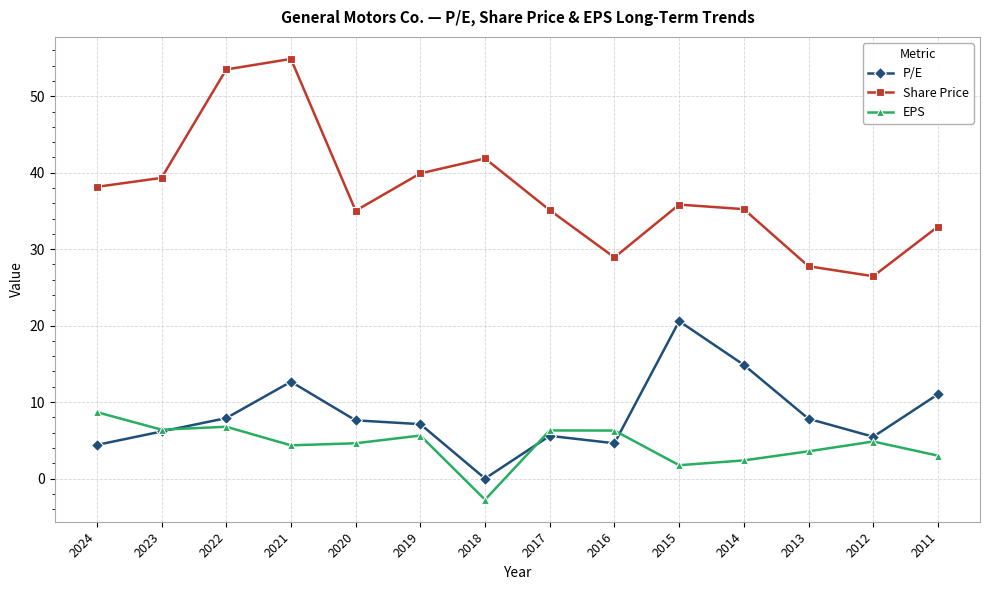

The EPS series shows -2.8 at 2018. True or false?

True